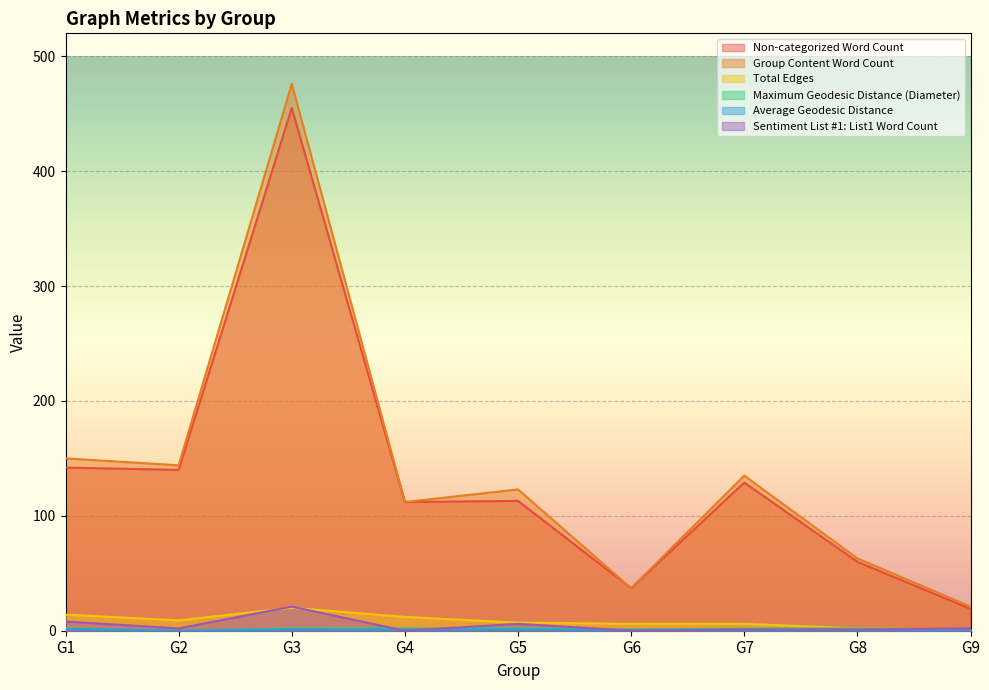

How many data points in Non-categorized Word Count are above 113?

4